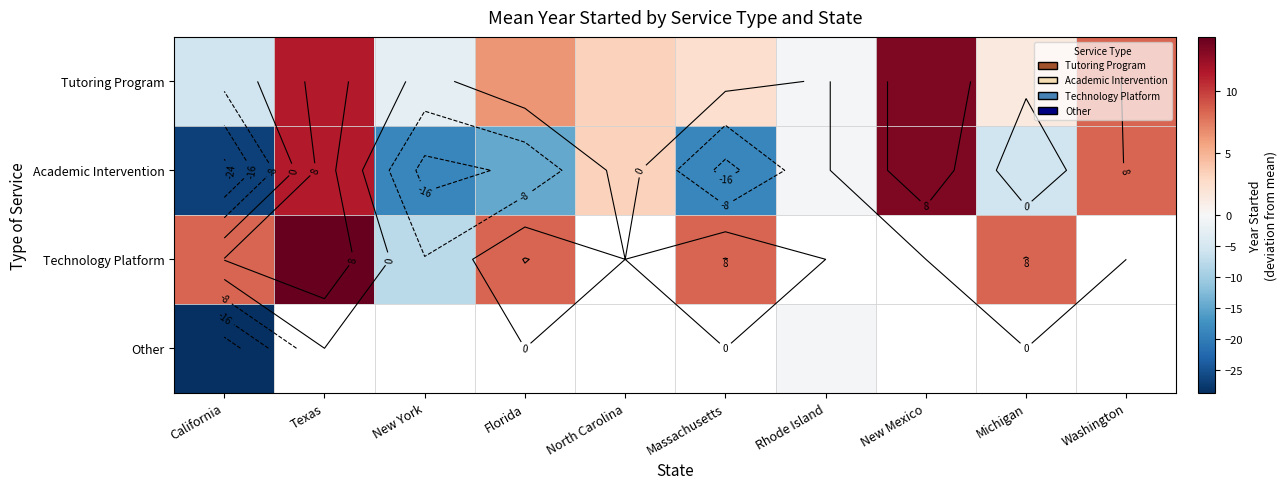

How many data points does each series have?

10